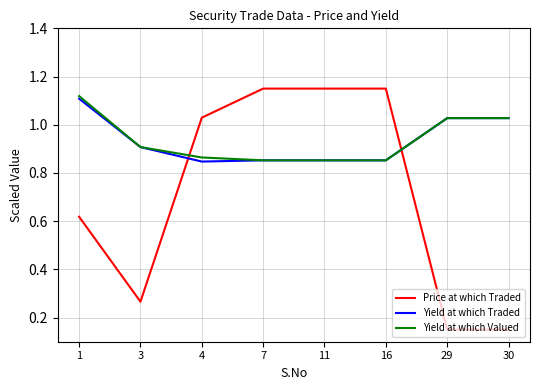

Is the value of Yield at which Valued at 11 greater than the value of Yield at which Traded at 1?

No